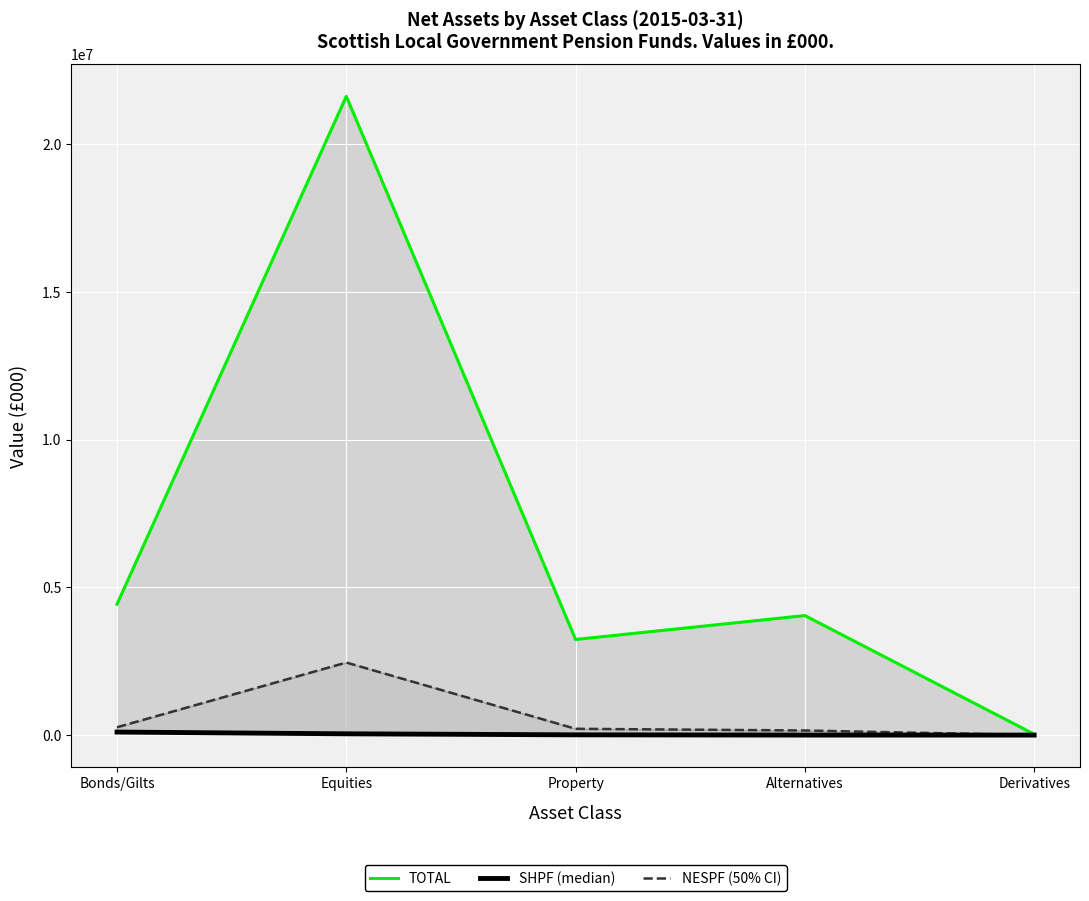

What is the highest value of the TOTAL series?

21613360